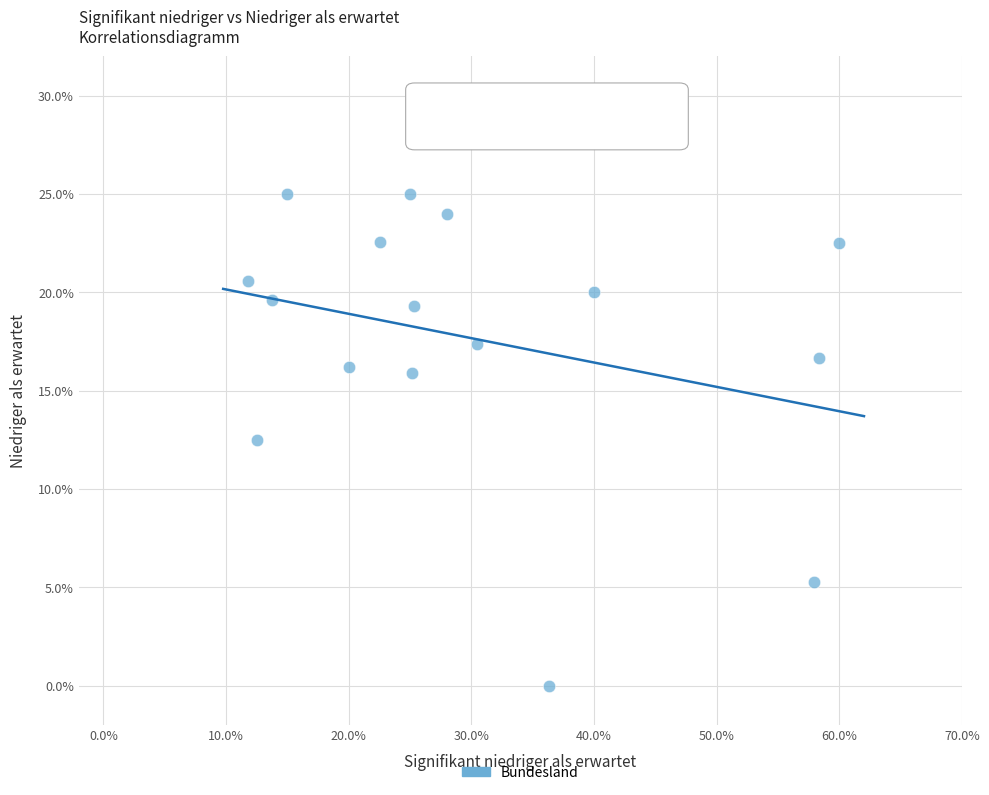

What is the range of X values (max minus min)?

48.2